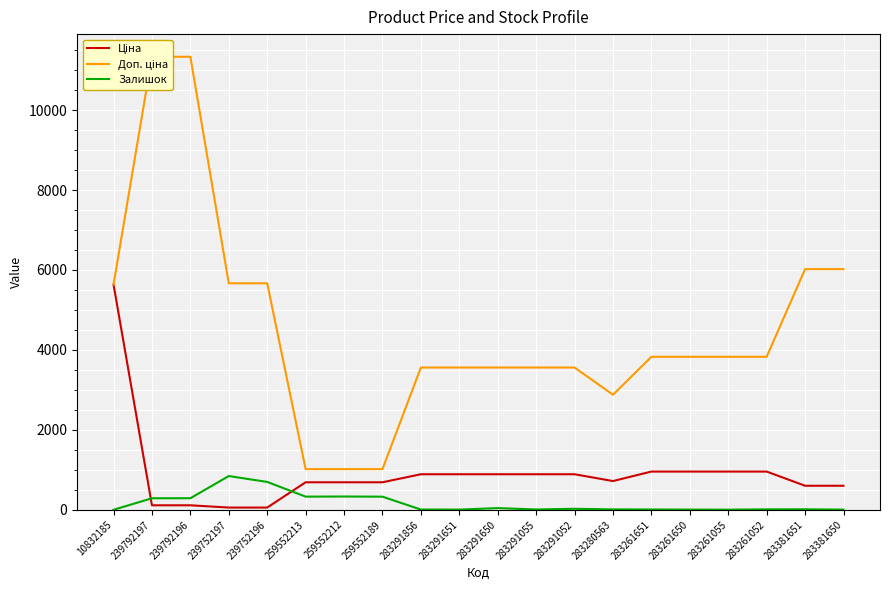

At which category does the chart reach its minimum across all series?

10832185